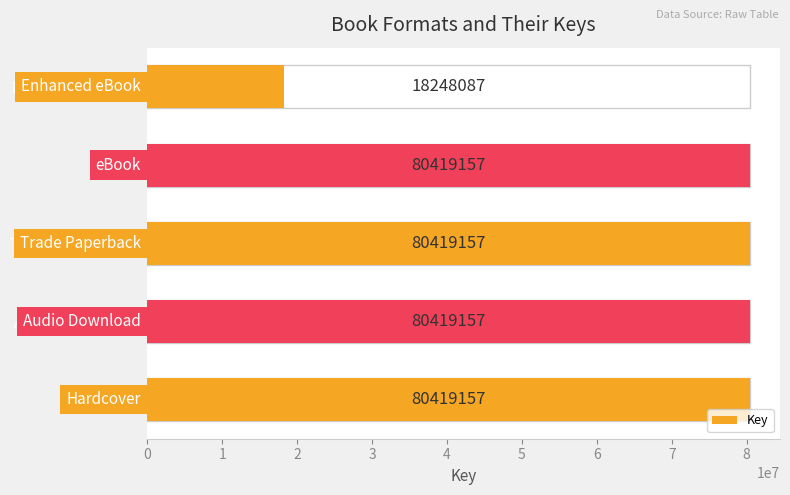

The value at Trade Paperback is 131546196. True or false?

False